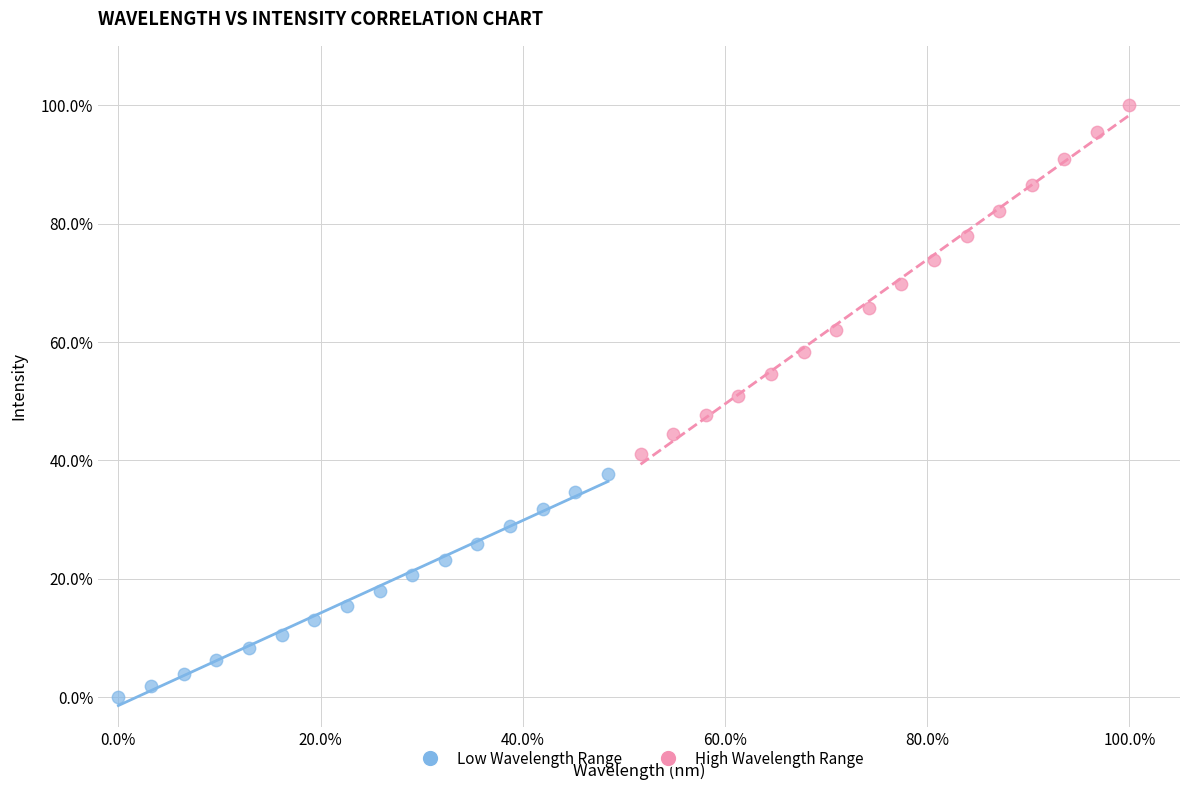

What are all the series names shown in the legend?

Low Wavelength Range, High Wavelength Range